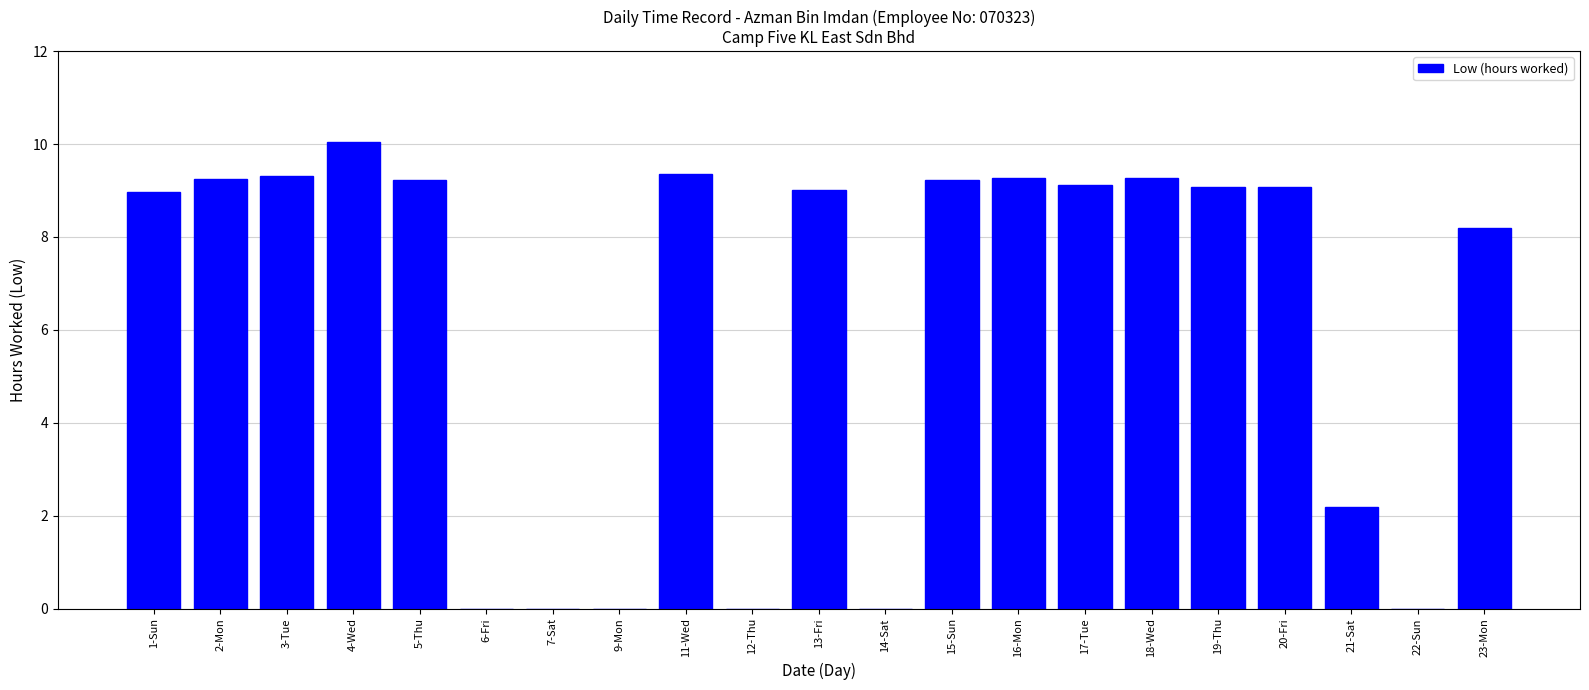

Count the number of categories in the chart.

21